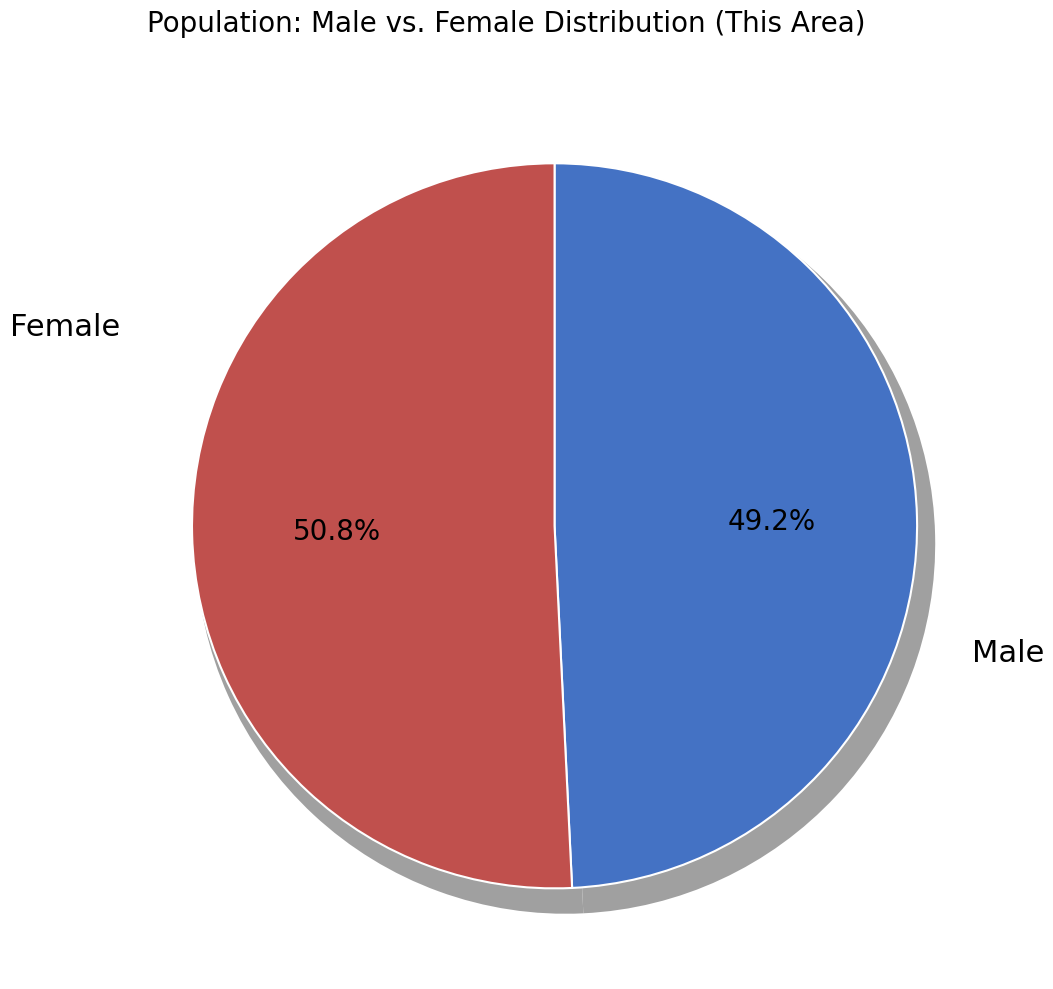

Is there any slice that represents more than half of the pie?

Yes